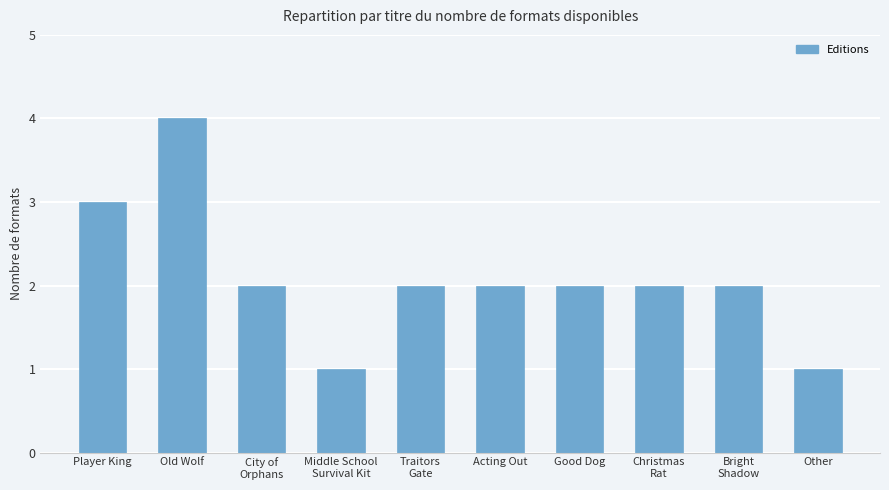

What is the label of the 9th bar from the left?

Bright
Shadow